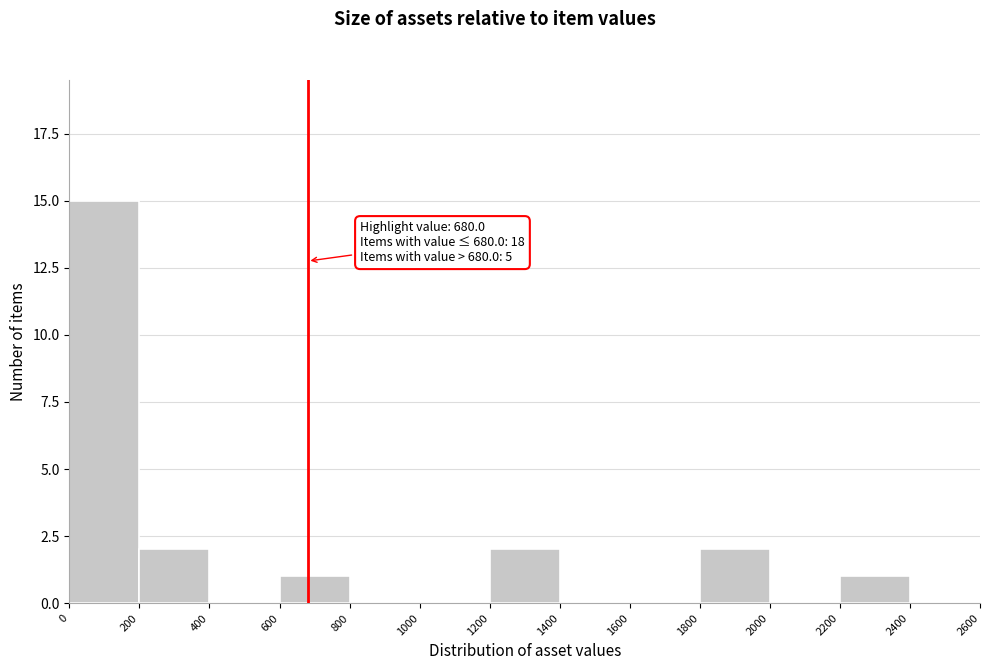

Which range on the x-axis has the tallest bar?

0 to 200